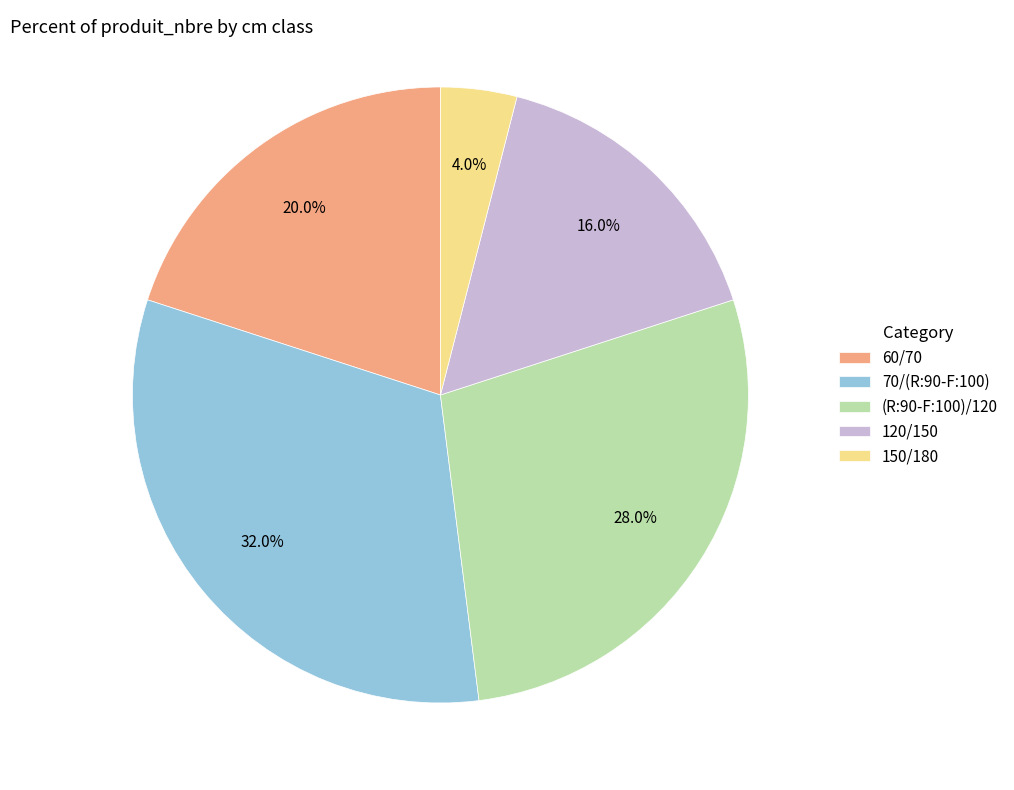

Which category has the smallest portion of the pie?

150/180